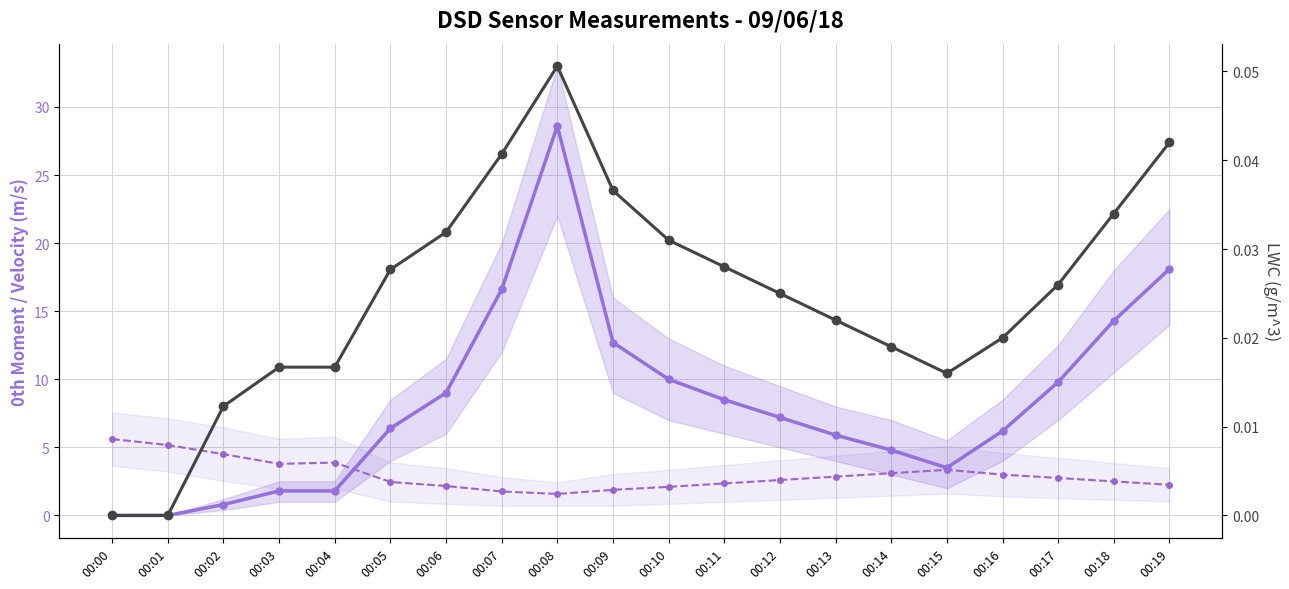

Reading left to right, what are all the values shown in this chart?

0th Moment (count): 00:00=0.0	00:01=0.0	00:02=0.8	00:03=1.8	00:04=1.8	00:05=6.4	00:06=9.0	00:07=16.6	00:08=28.6	00:09=12.7	00:10=10.0	00:11=8.5	00:12=7.2	00:13=5.9	00:14=4.8	00:15=3.5	00:16=6.2	00:17=9.8	00:18=14.3	00:19=18.1
Mean Vel (m/s): 00:00=5.6	00:01=5.2	00:02=4.5	00:03=3.8	00:04=3.9	00:05=2.5	00:06=2.2	00:07=1.8	00:08=1.6	00:09=1.9	00:10=2.1	00:11=2.4	00:12=2.6	00:13=2.9	00:14=3.1	00:15=3.4	00:16=3.0	00:17=2.8	00:18=2.5	00:19=2.2
LWC (g/m^3): 00:00=0.0	00:01=0.0	00:02=0.0	00:03=0.0	00:04=0.0	00:05=0.0	00:06=0.0	00:07=0.0	00:08=0.1	00:09=0.0	00:10=0.0	00:11=0.0	00:12=0.0	00:13=0.0	00:14=0.0	00:15=0.0	00:16=0.0	00:17=0.0	00:18=0.0	00:19=0.0